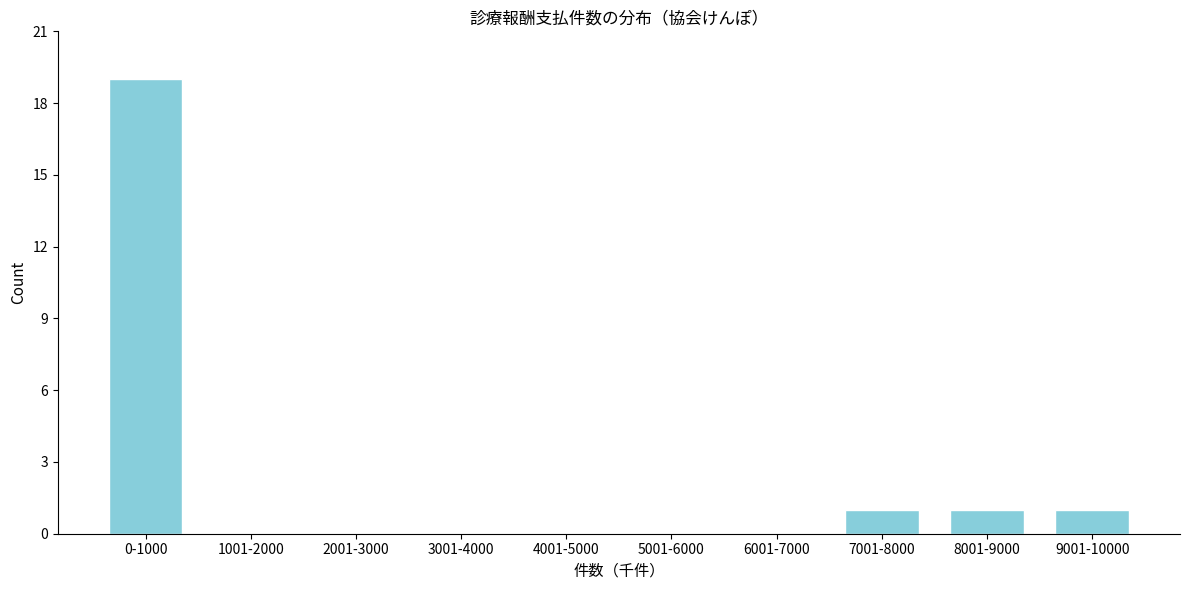

Reading left to right, transcribe all the data shown in this chart.

0-1000=19	1001-2000=0	2001-3000=0	3001-4000=0	4001-5000=0	5001-6000=0	6001-7000=0	7001-8000=1	8001-9000=1	9001-10000=1